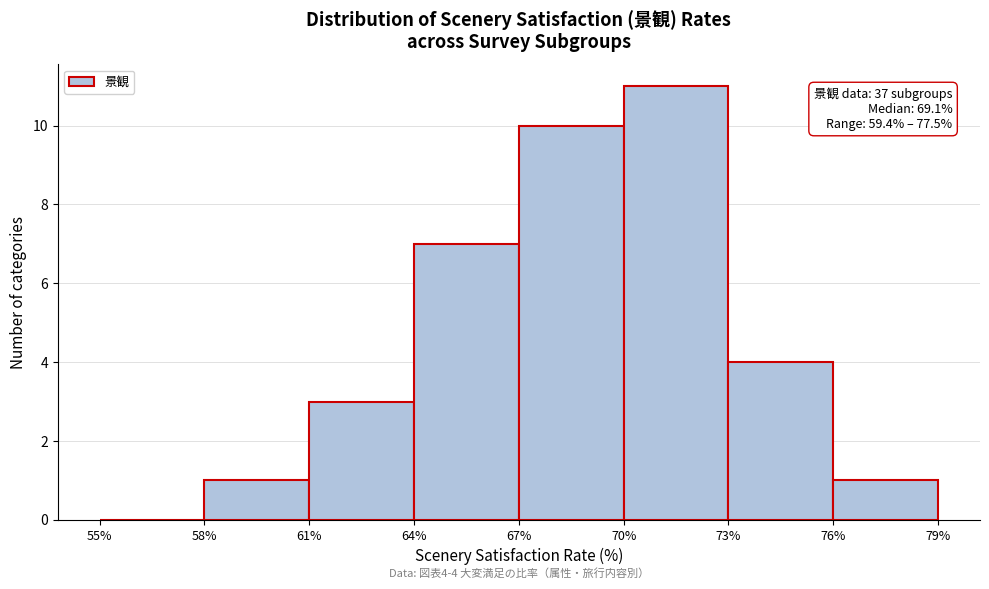

Which range on the x-axis has the tallest bar?

70% to 73%